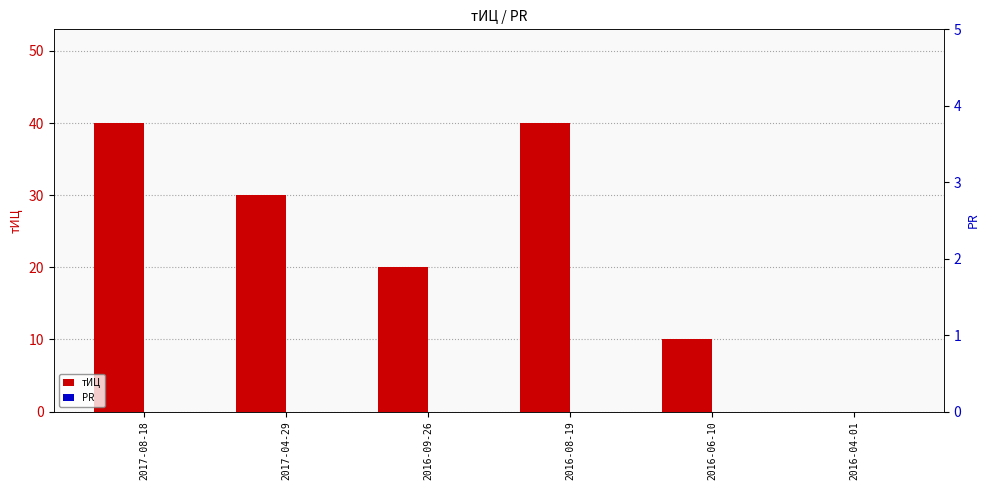

Rank the series by their maximum value, from highest to lowest.

тИЦ, PR